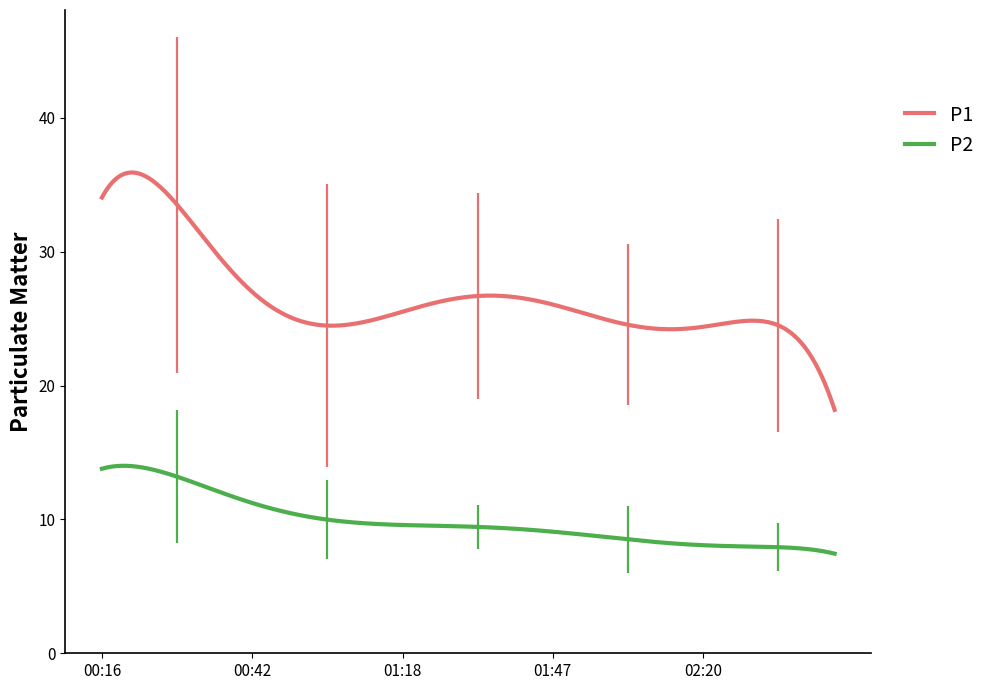

What is the maximum value shown in the chart?

35.9